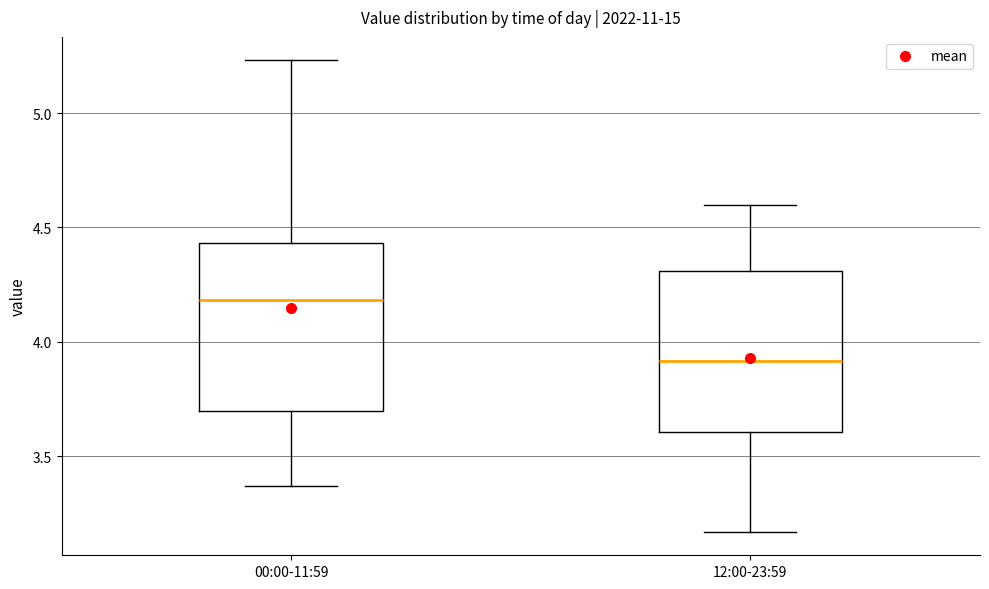

Where does the upper whisker of the box for 00:00-11:59 end on the y-axis? The values are not printed on the chart, so give them approximately, as read against the axis.

5.25